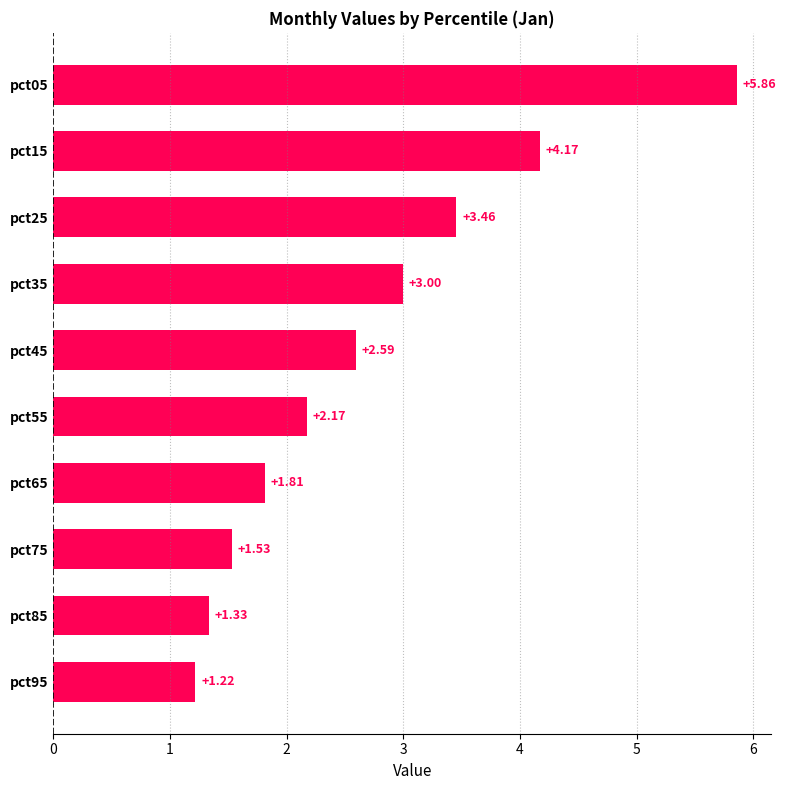

What is the difference between the second highest and minimum values?

3.0